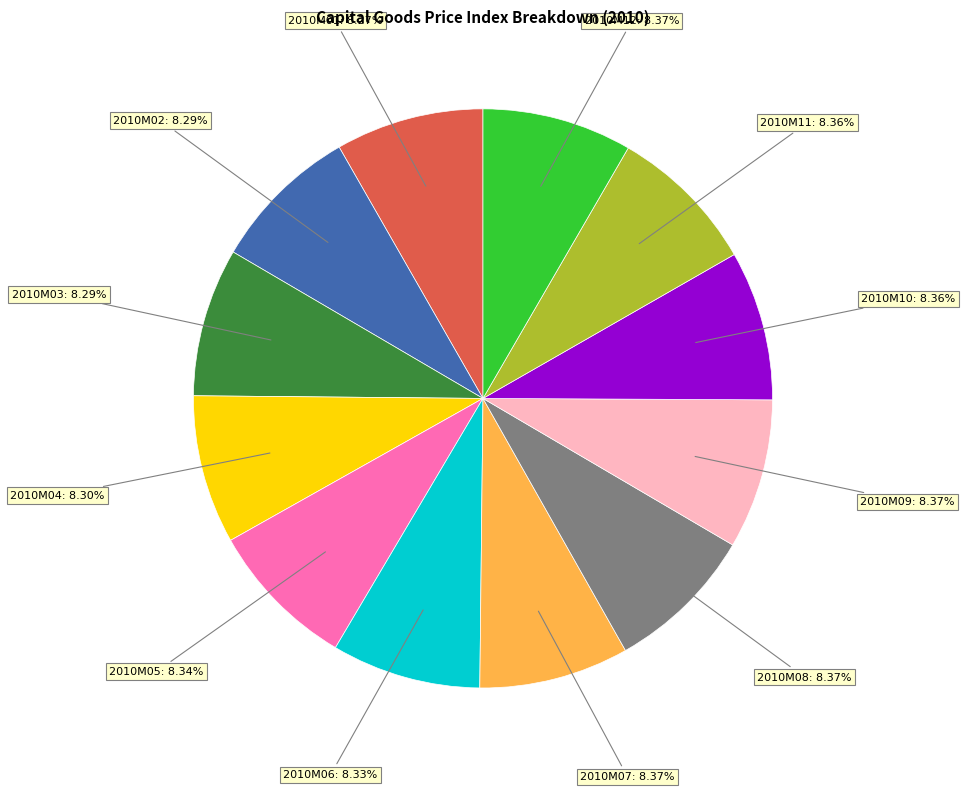

Is there a majority slice in this chart?

No